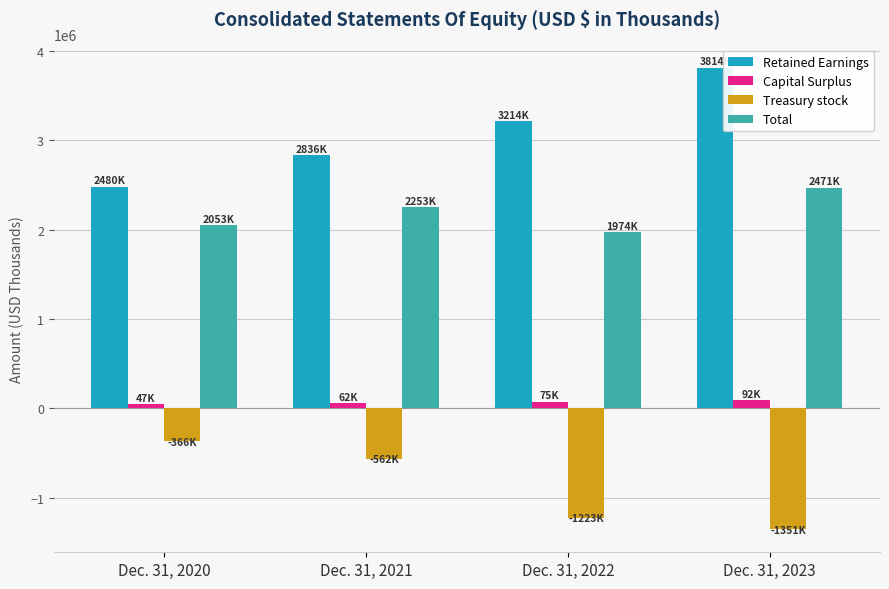

What is the approximate value of Treasury stock at Dec. 31, 2020?

-366490